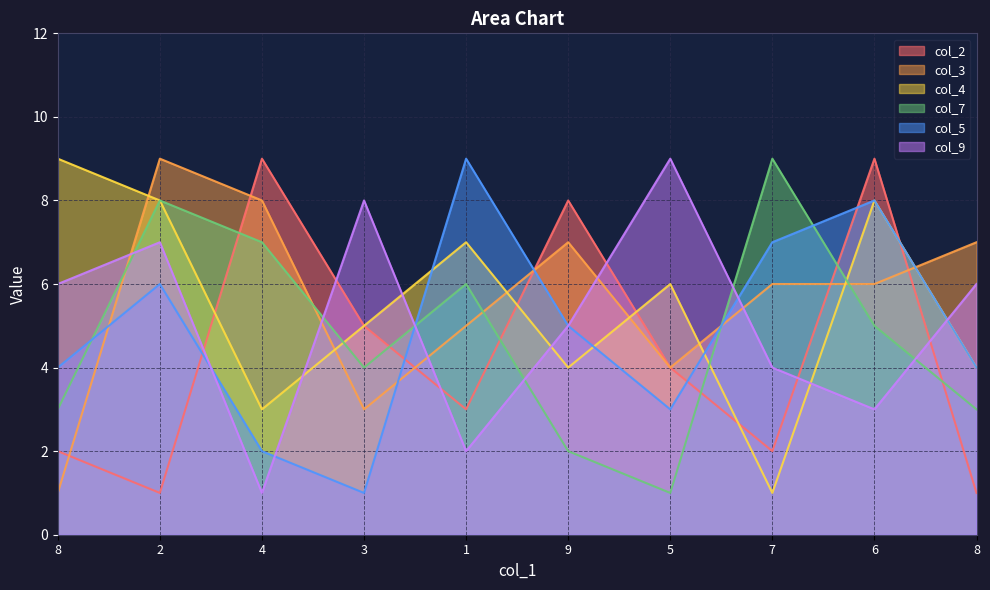

At which category does col_3 reach its first local peak?

2